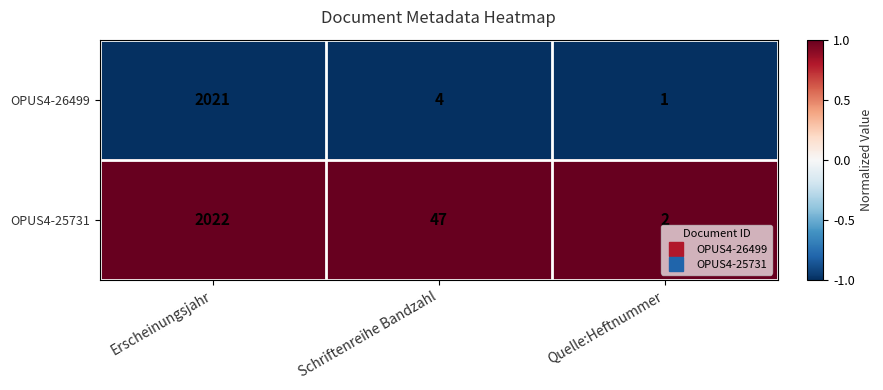

What is the minimum value shown in the chart?

1